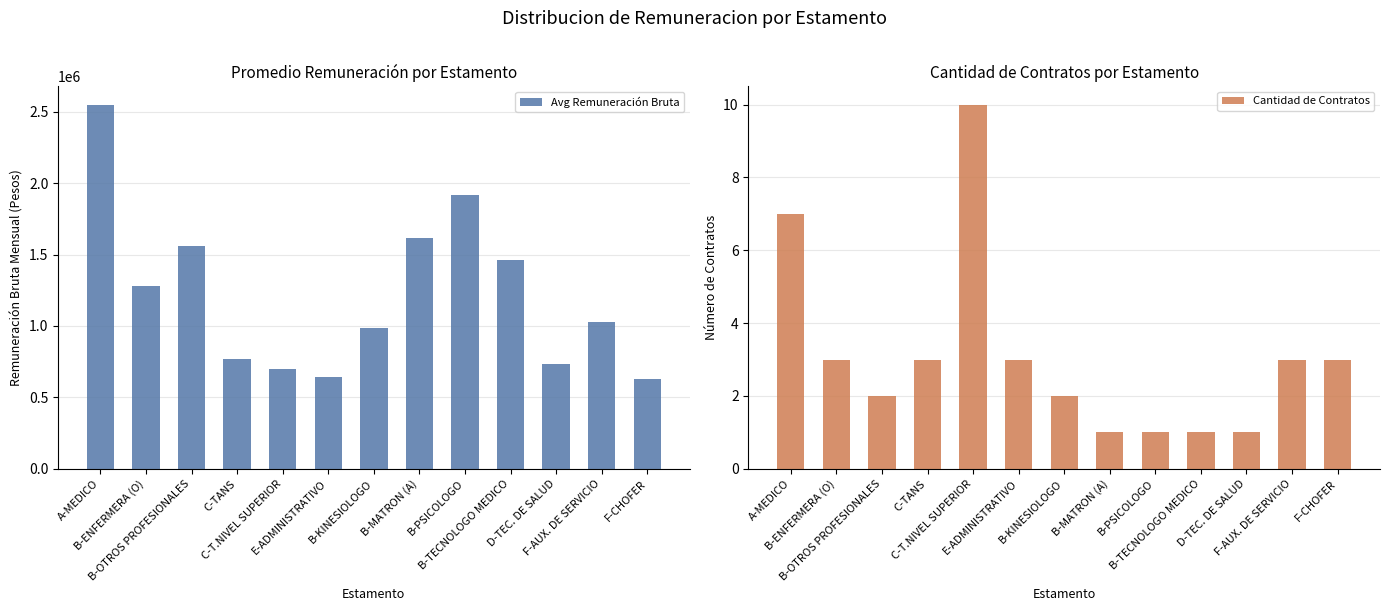

At which category does the chart reach its minimum across all series?

B-MATRON (A)